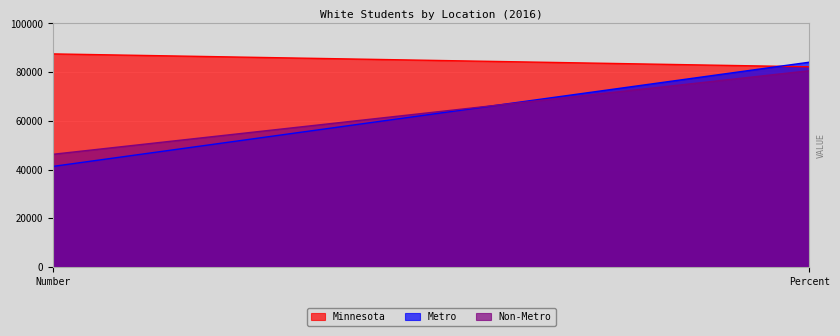

Which series changed the most between Number and Percent?

Metro